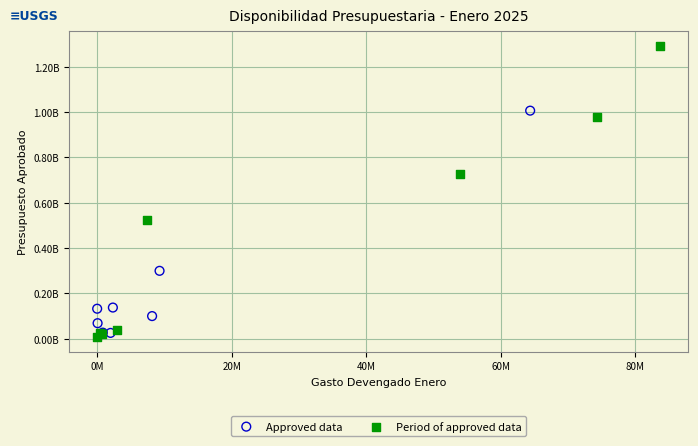

What are all the series names shown in the legend?

Approved data, Period of approved data